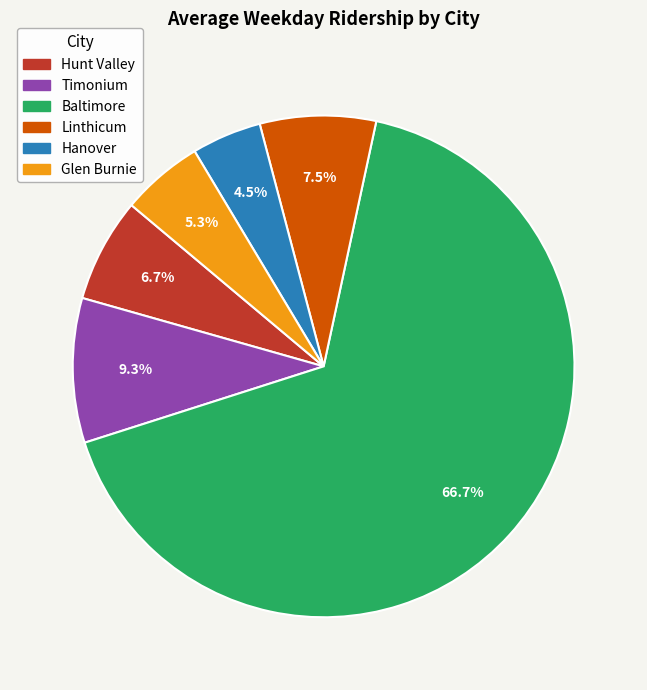

Does any single category account for the majority?

Yes